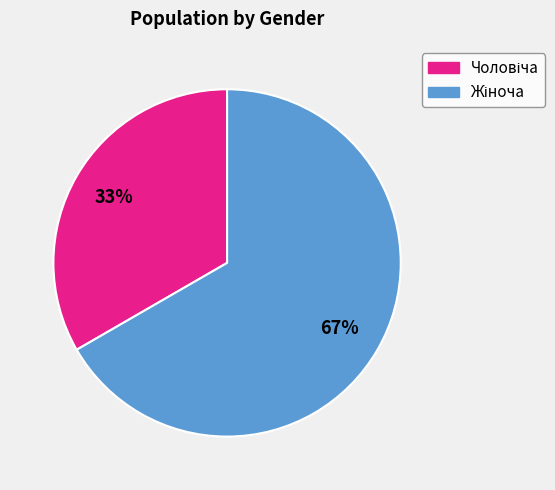

Is there a majority slice in this chart?

Yes